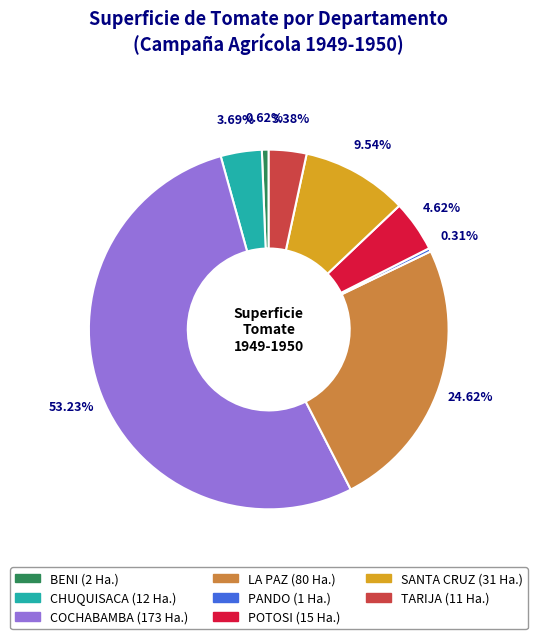

Does any single category account for the majority?

Yes